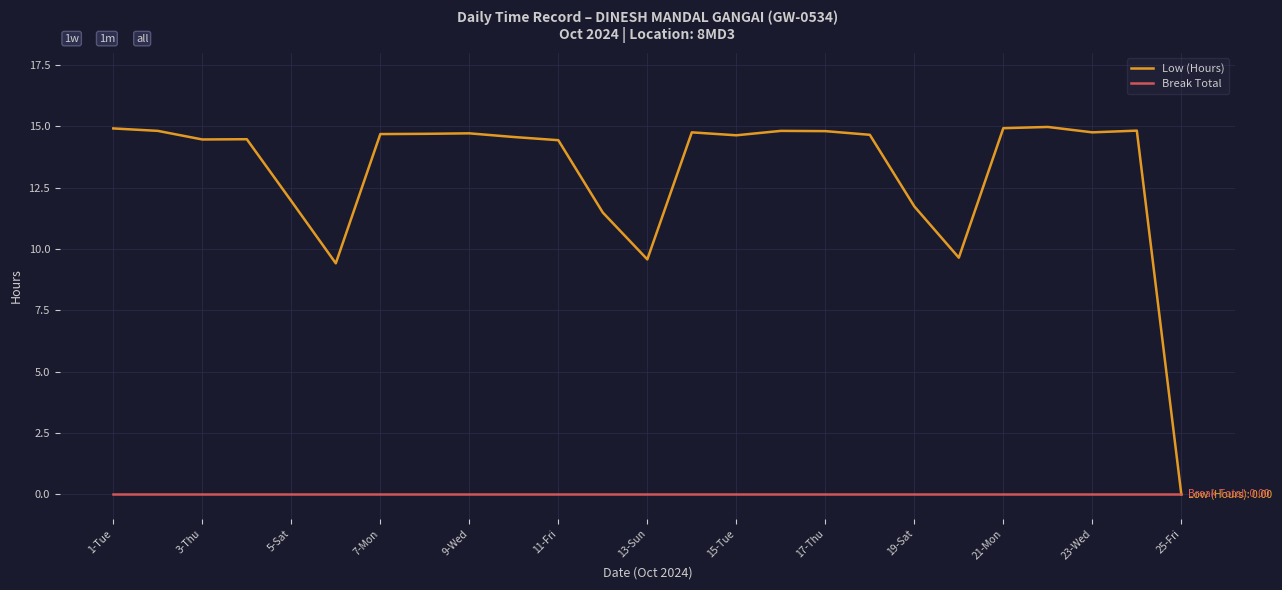

Which series has the largest total across all categories?

Low (Hours)